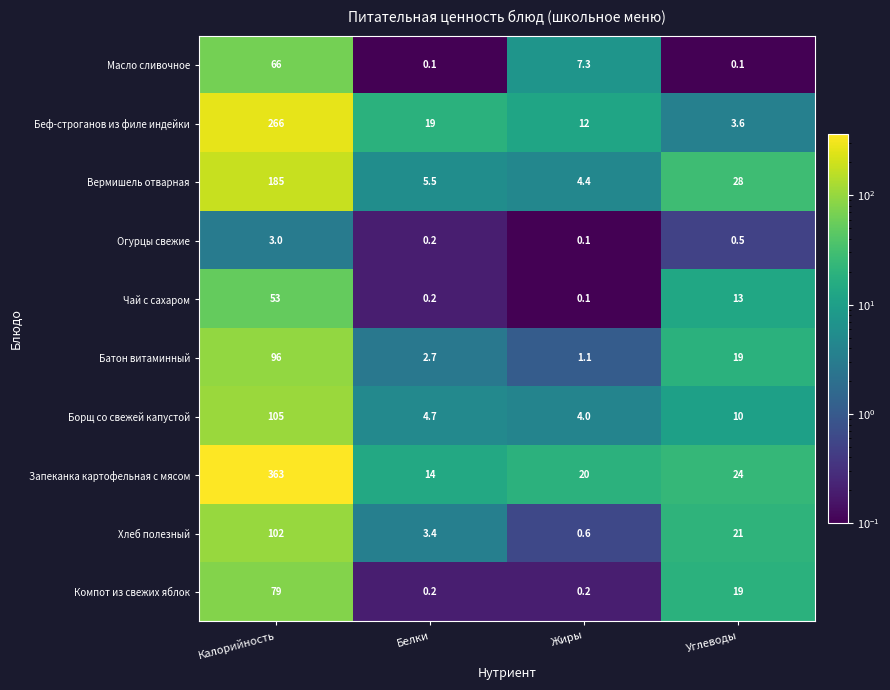

At which label does Запеканка картофельная с мясом first exceed 24?

Калорийность